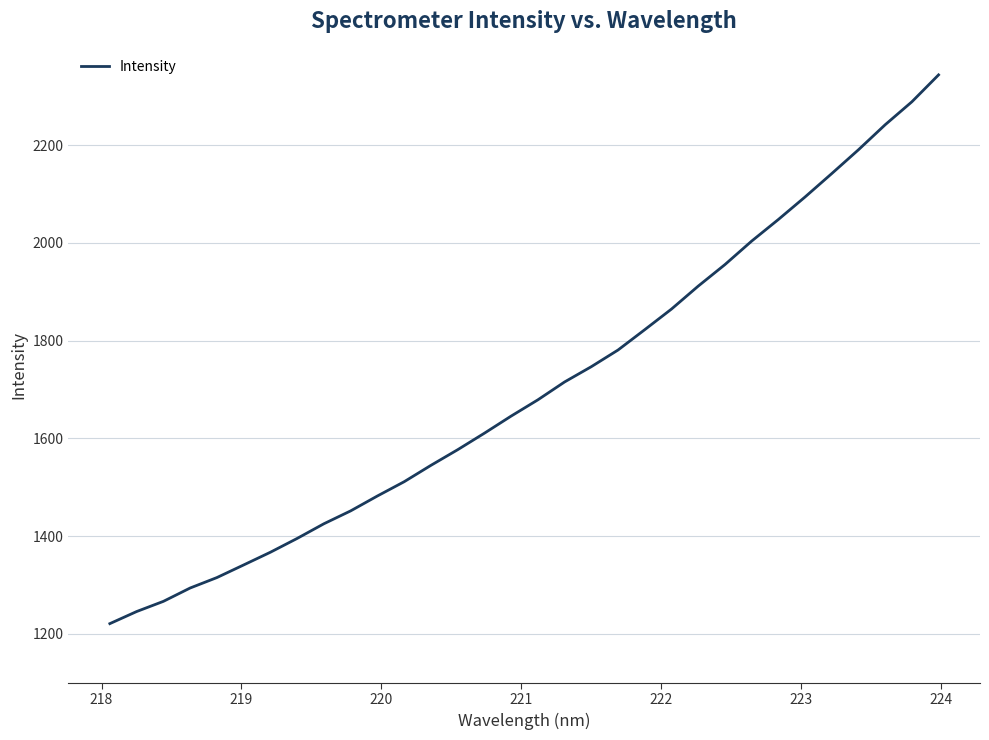

What is the minimum value shown in the chart?

1221.1